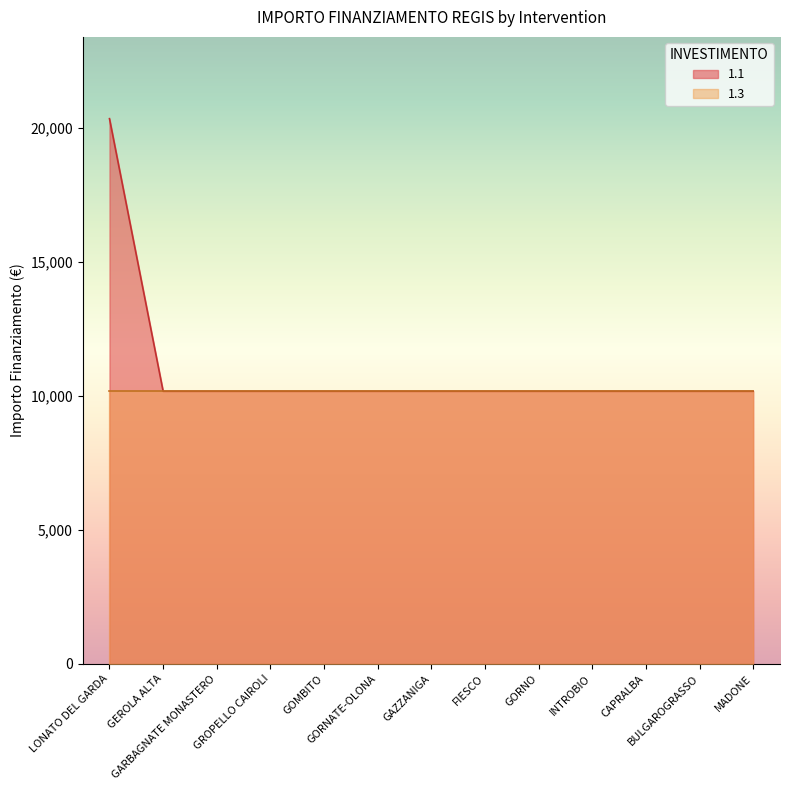

What is the label of the 11th point from the left?

CAPRALBA